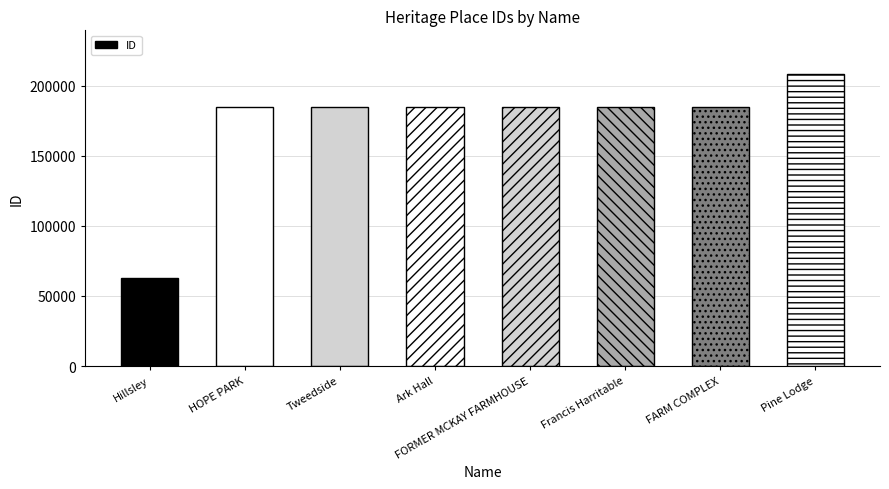

What is the change in value from Tweedside to Pine Lodge?

+23391